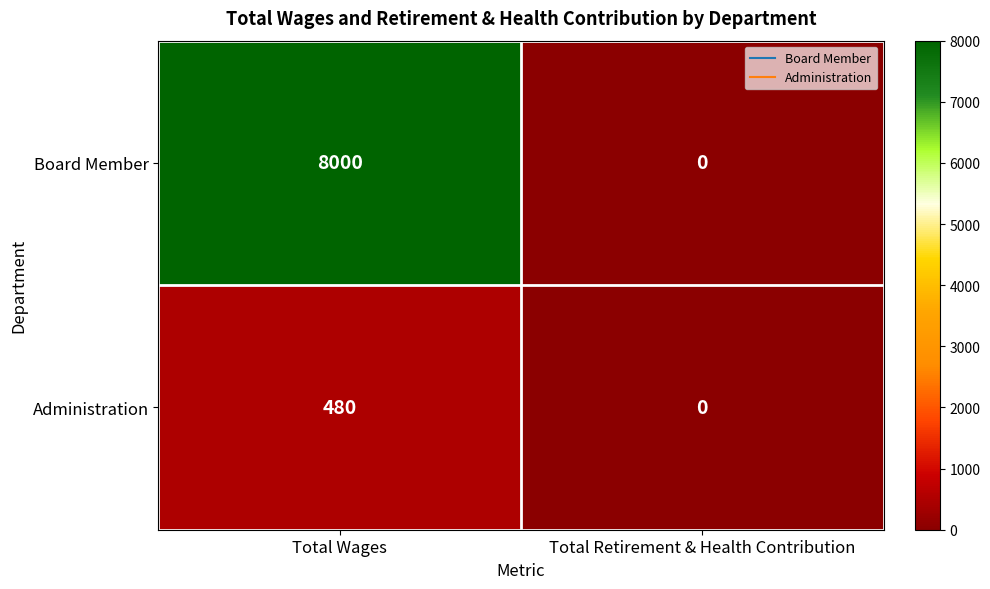

At Total Wages, list the series in order from smallest to largest.

Administration, Board Member